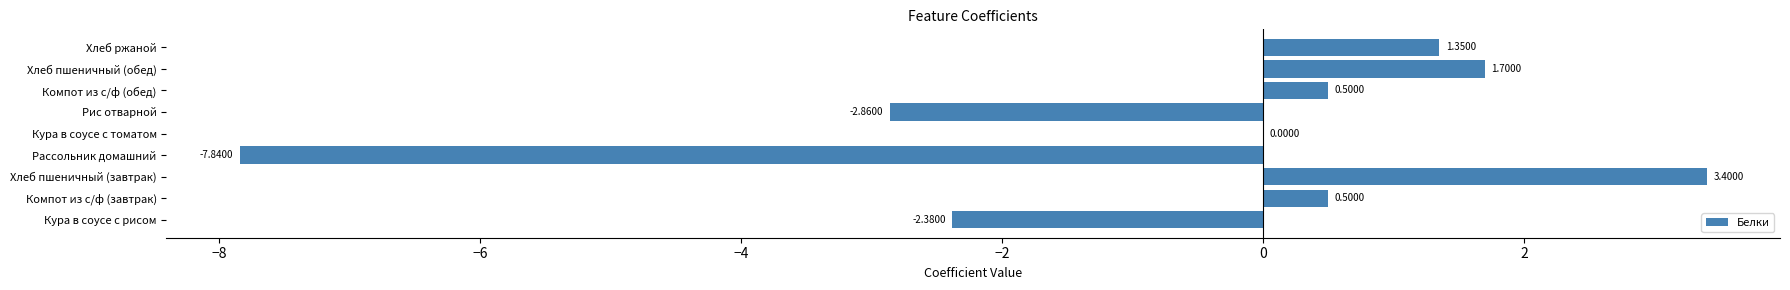

What is the sum of the values at Рис отварной and Хлеб пшеничный (обед)?

-1.2